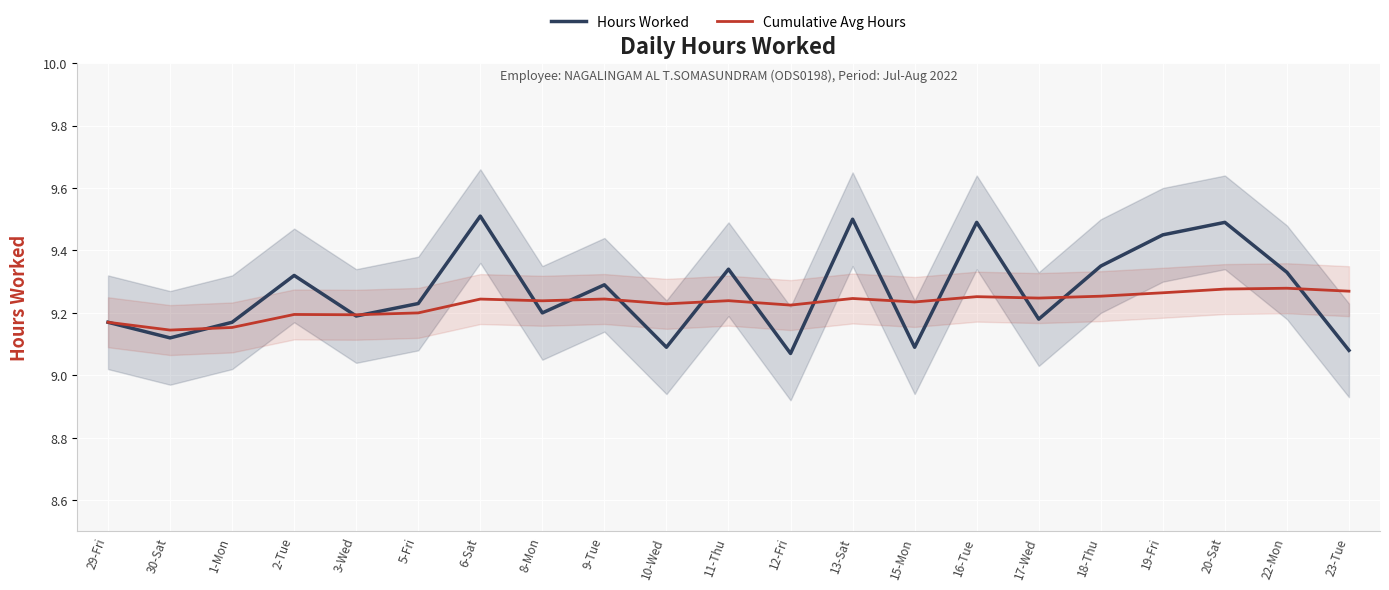

How many interior local valleys does the Hours Worked series have?

7